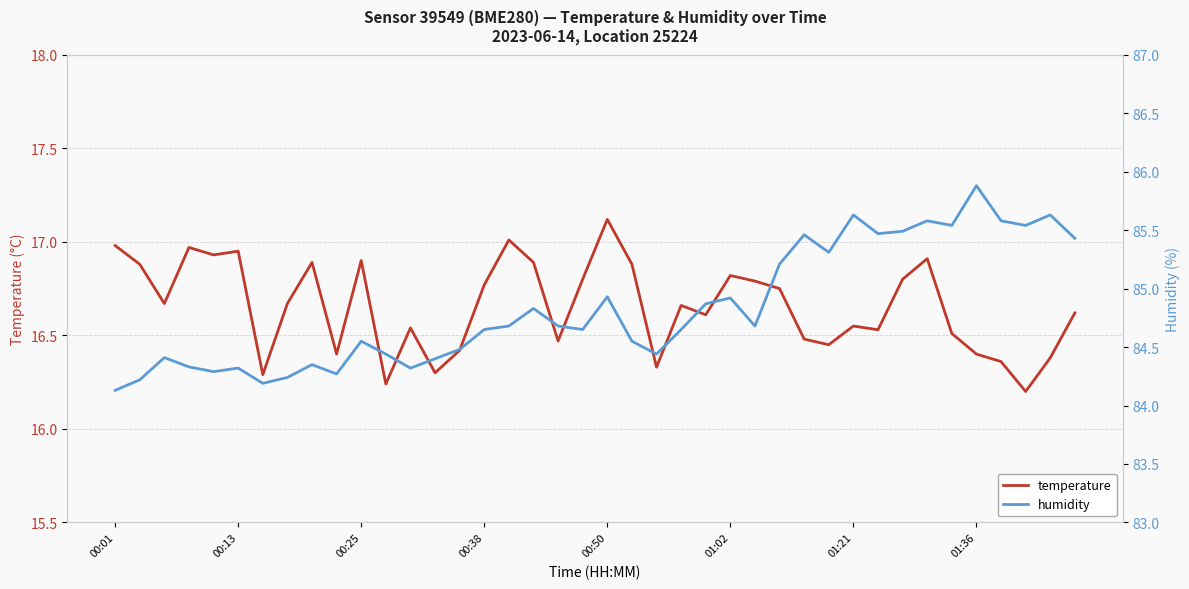

Rank the series by their average value, from lowest to highest.

temperature, humidity